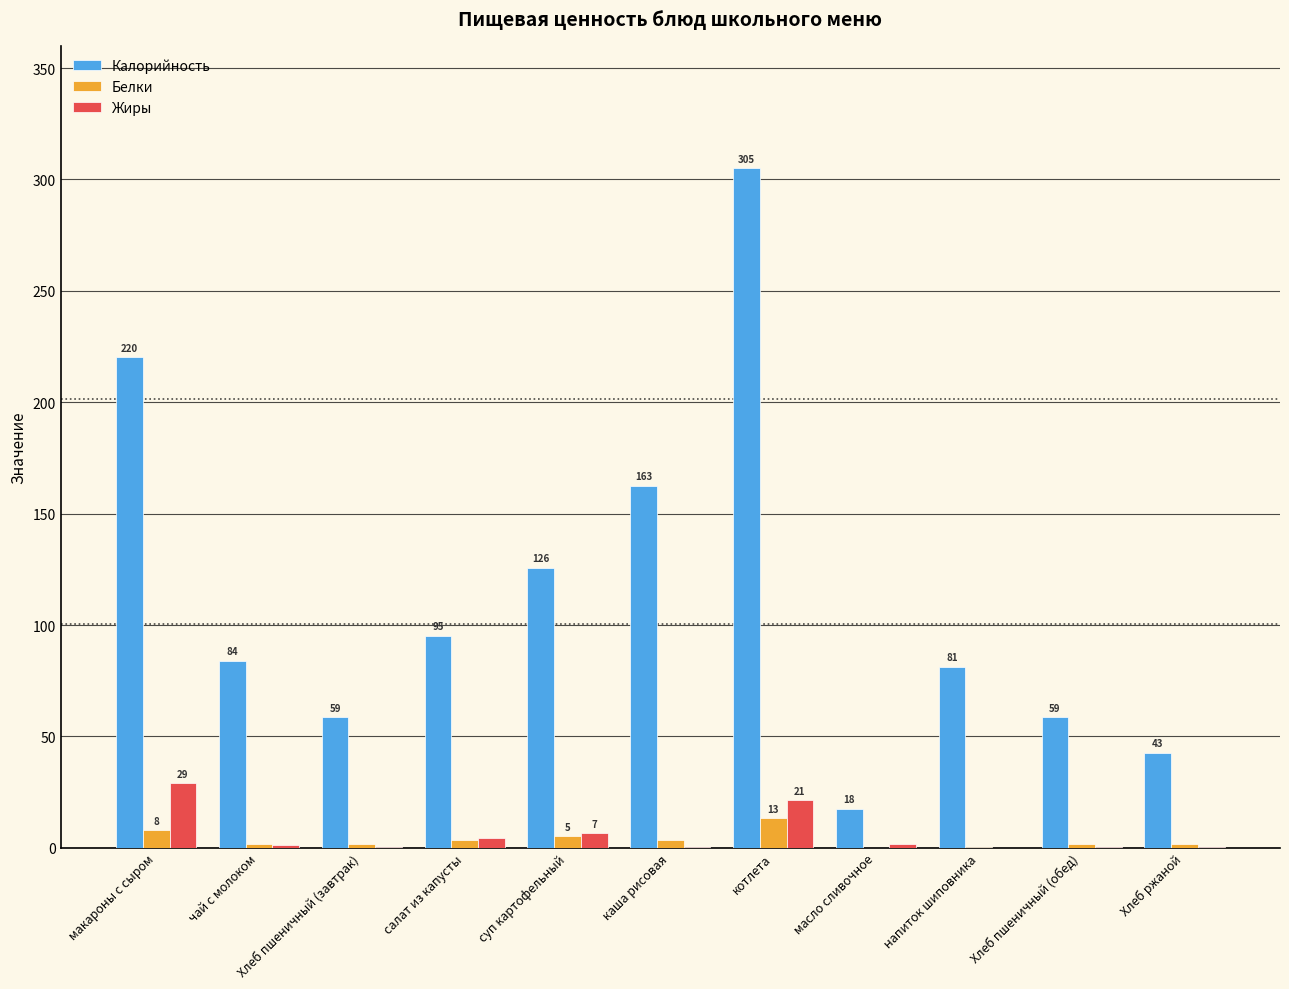

What is the average value of the Жиры series?

6.0